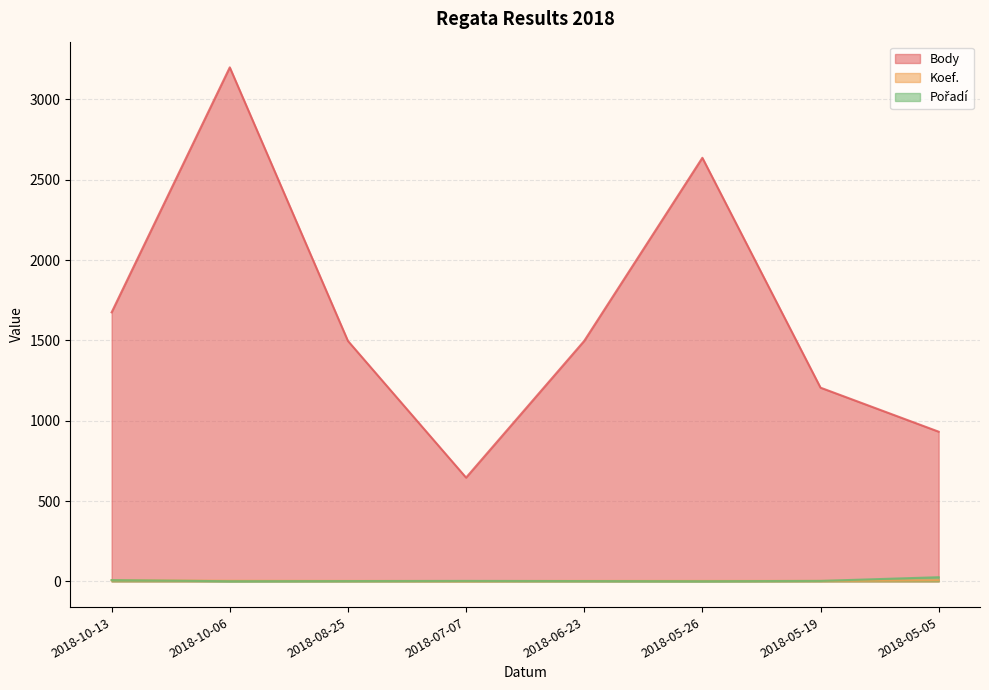

At which category does the chart reach its minimum across all series?

2018-10-06